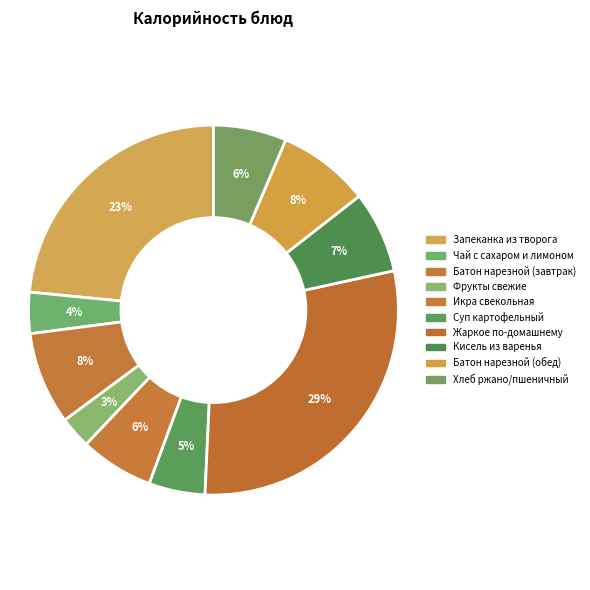

Does Суп картофельный represent more than half of the total?

No